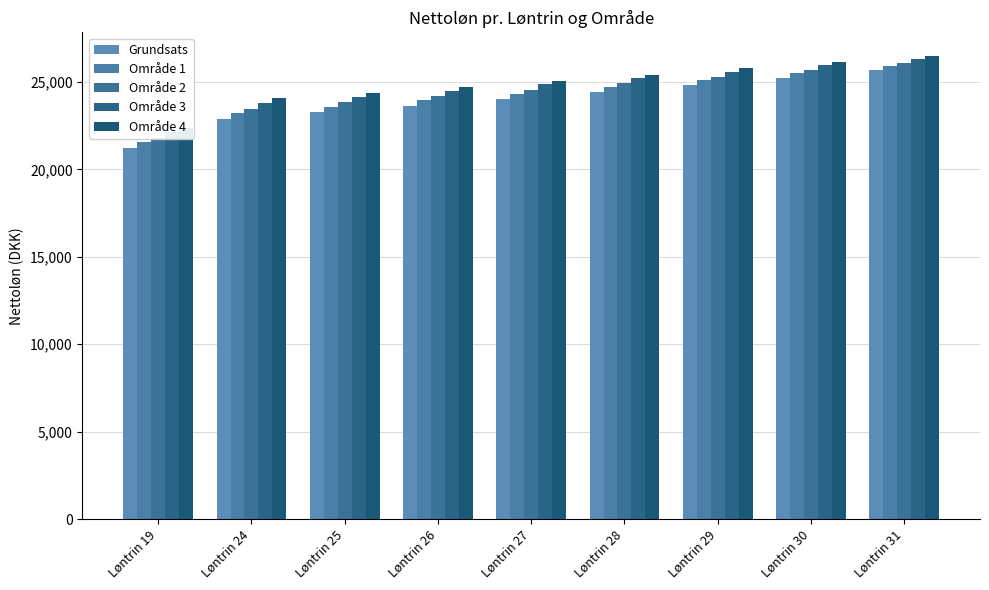

List the series in order of their peak value, lowest first.

Grundsats, Område 1, Område 2, Område 3, Område 4